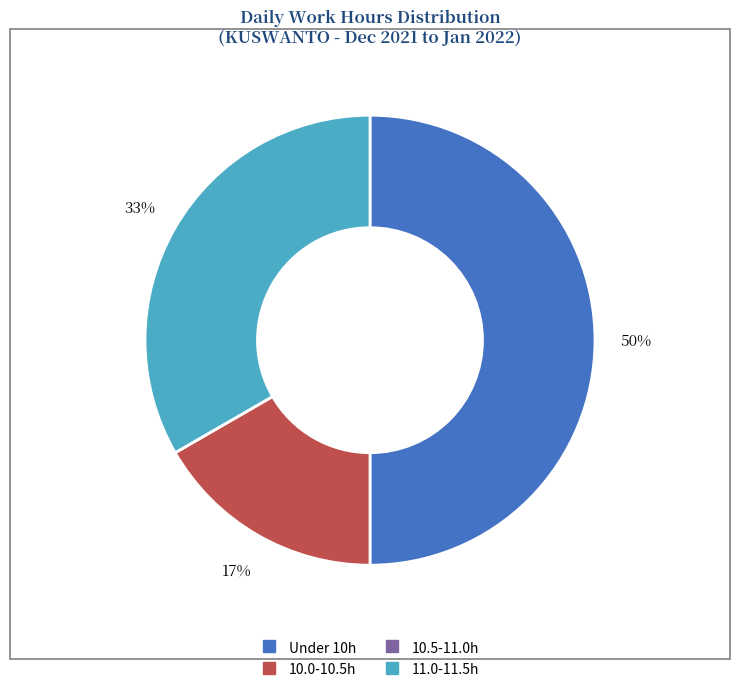

To the nearest percent, what is the difference between the largest and smallest slice percentages?

50%